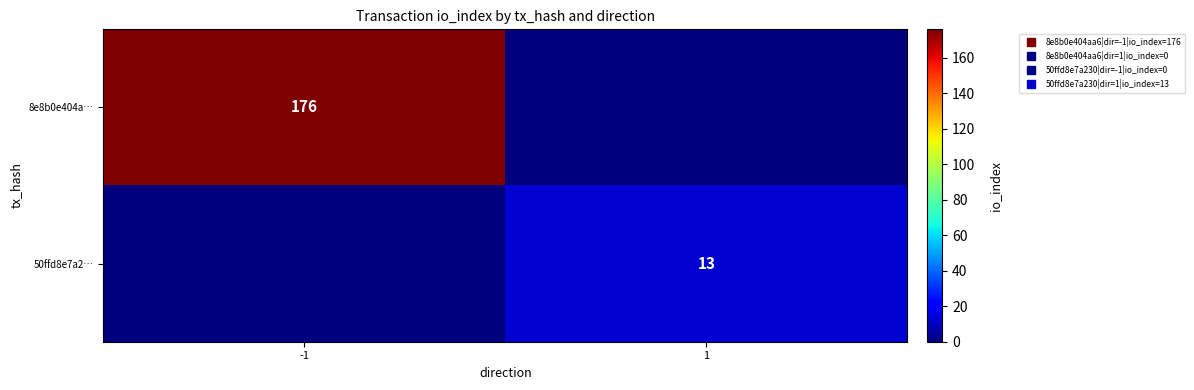

What is the difference between the 50ffd8e7a2… values at 1 and -1?

13